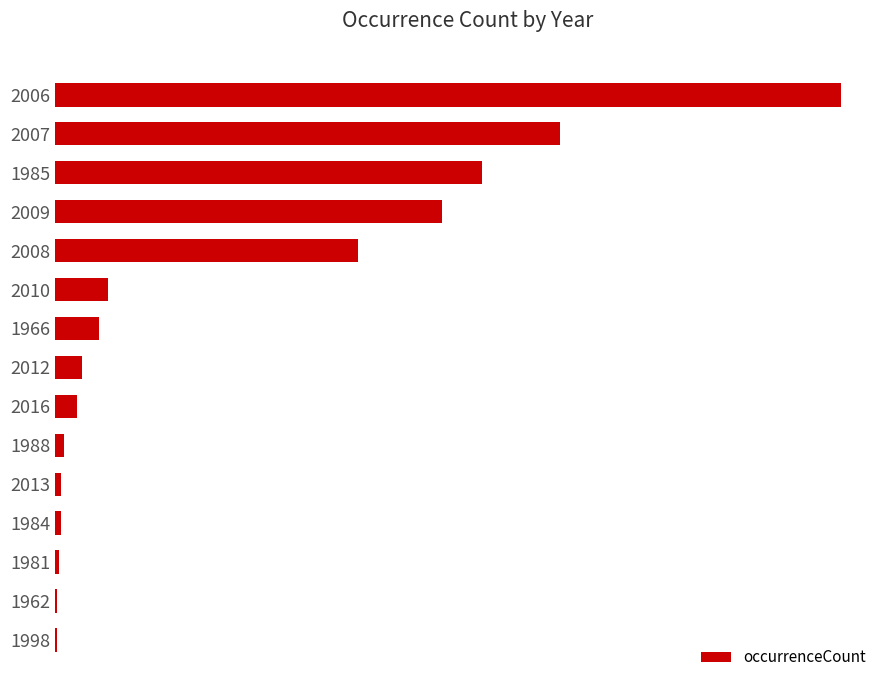

What is the difference between the second highest and second lowest values?

276